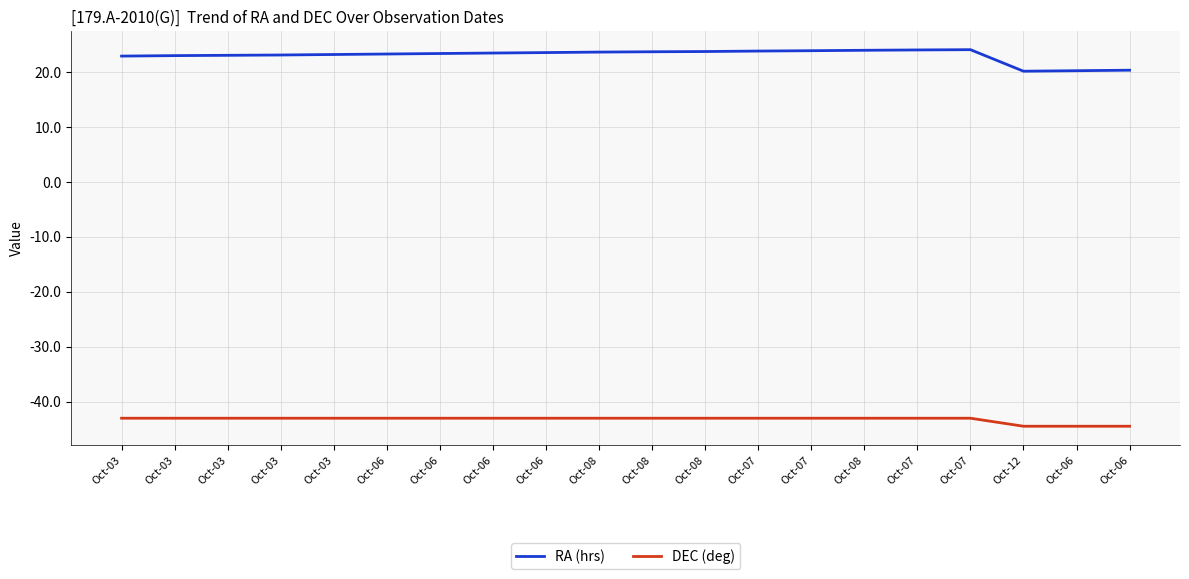

Reading left to right, what are all the values shown in this chart?

RA (hrs): 22.8	22.9	22.9	23.0	23.1	23.2	23.3	23.4	23.4	23.5	23.6	23.6	23.7	23.8	23.9	23.9	24.0	20.1	20.1	20.2
DEC (deg): -43.0	-43.0	-43.0	-43.0	-43.0	-43.0	-43.0	-43.0	-43.0	-43.0	-43.0	-43.0	-43.0	-43.0	-43.0	-43.0	-43.0	-44.5	-44.5	-44.5